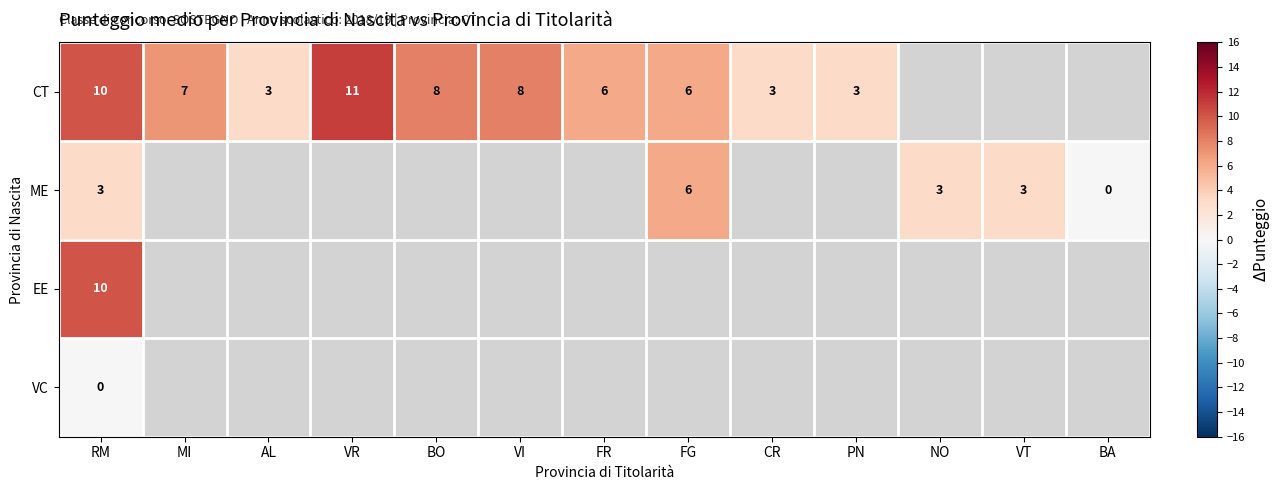

What is the spread (max minus min) of values at RM?

10